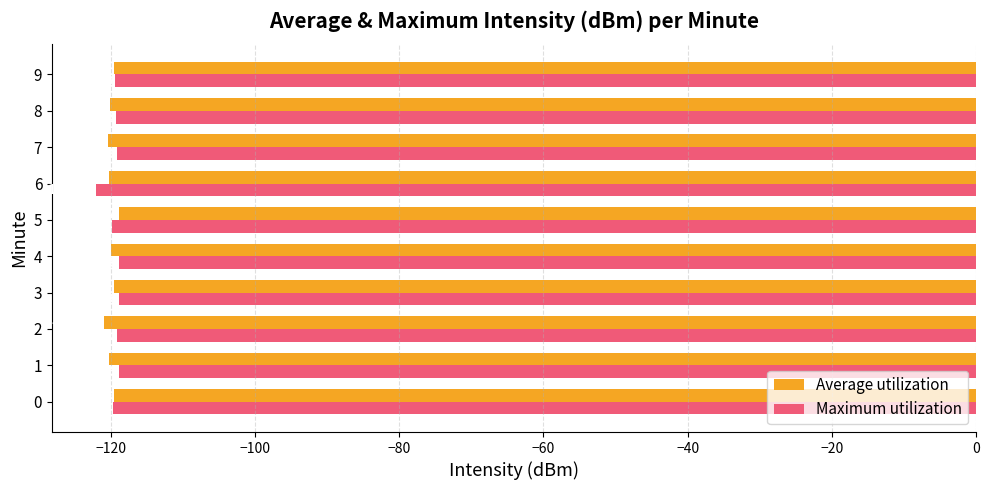

At how many categories does at least one series exceed -121?

10